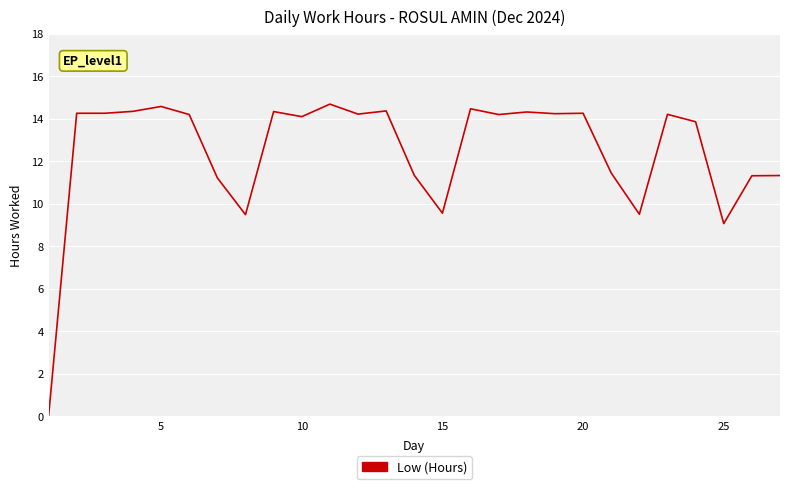

What is the maximum value shown in the chart?

14.7